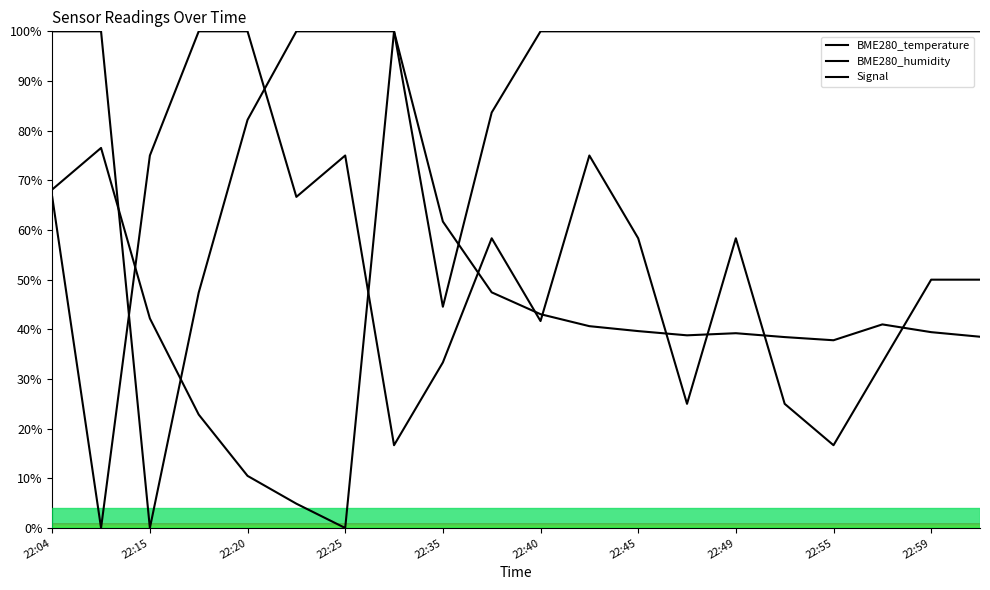

At which label does BME280_temperature first exceed 39?

22:04